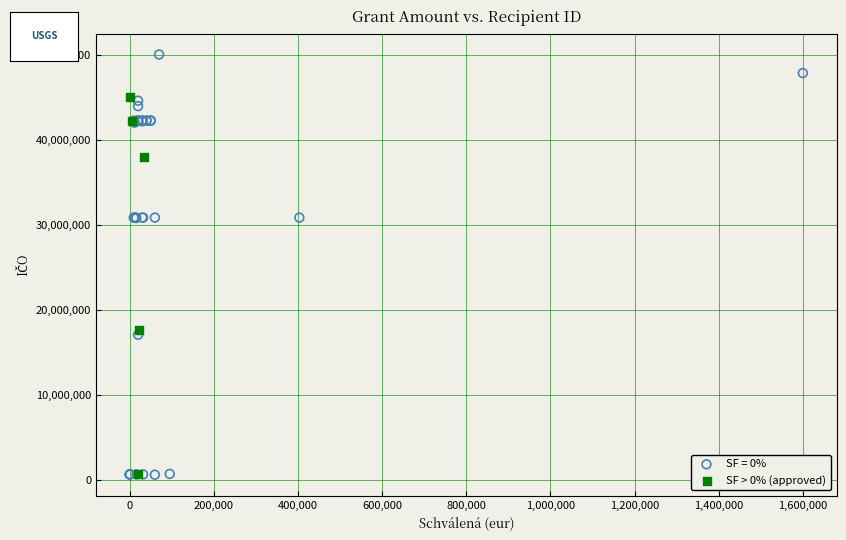

Which series reaches the maximum Y coordinate?

SF = 0%